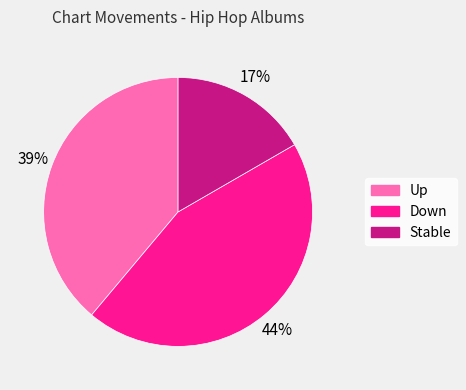

The Down slice represents 51% of the pie. True or false?

False